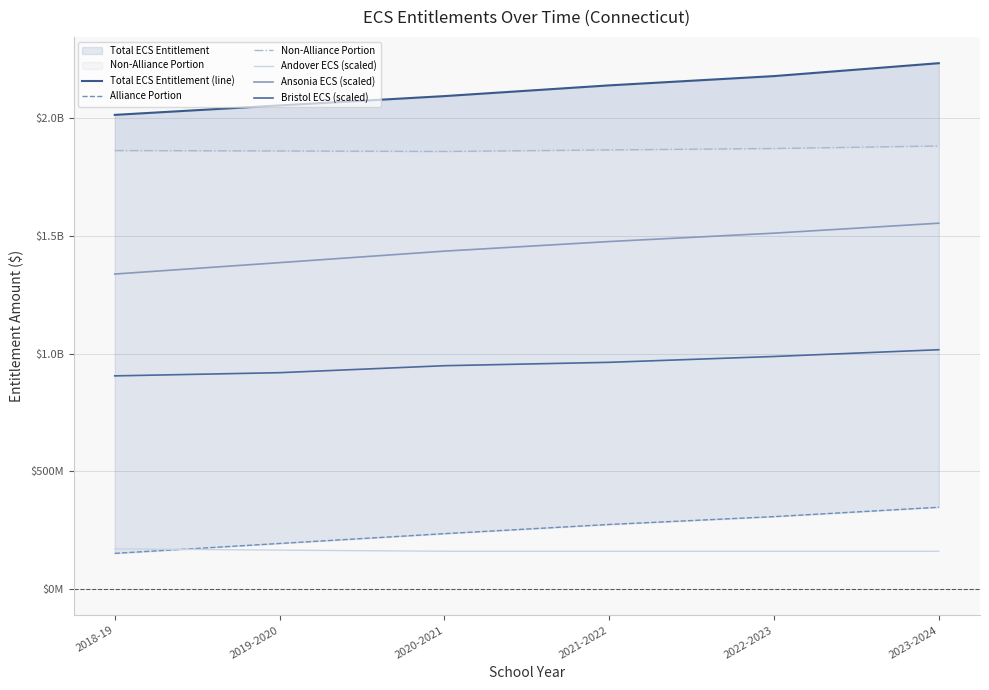

At which label does Total ECS Entitlement (line) reach its minimum?

2018-19